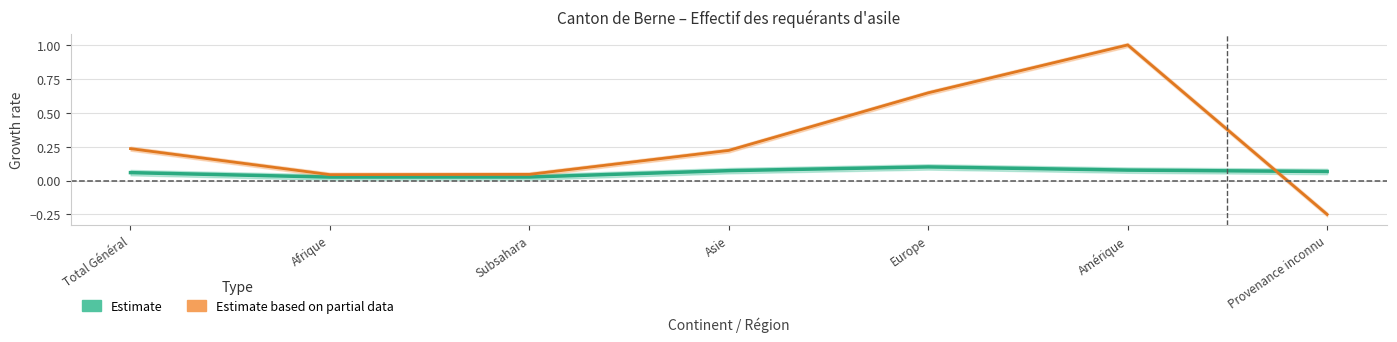

What is the difference between the Taux d'activité (Estimate) values at Subsahara and Amérique?

0.1